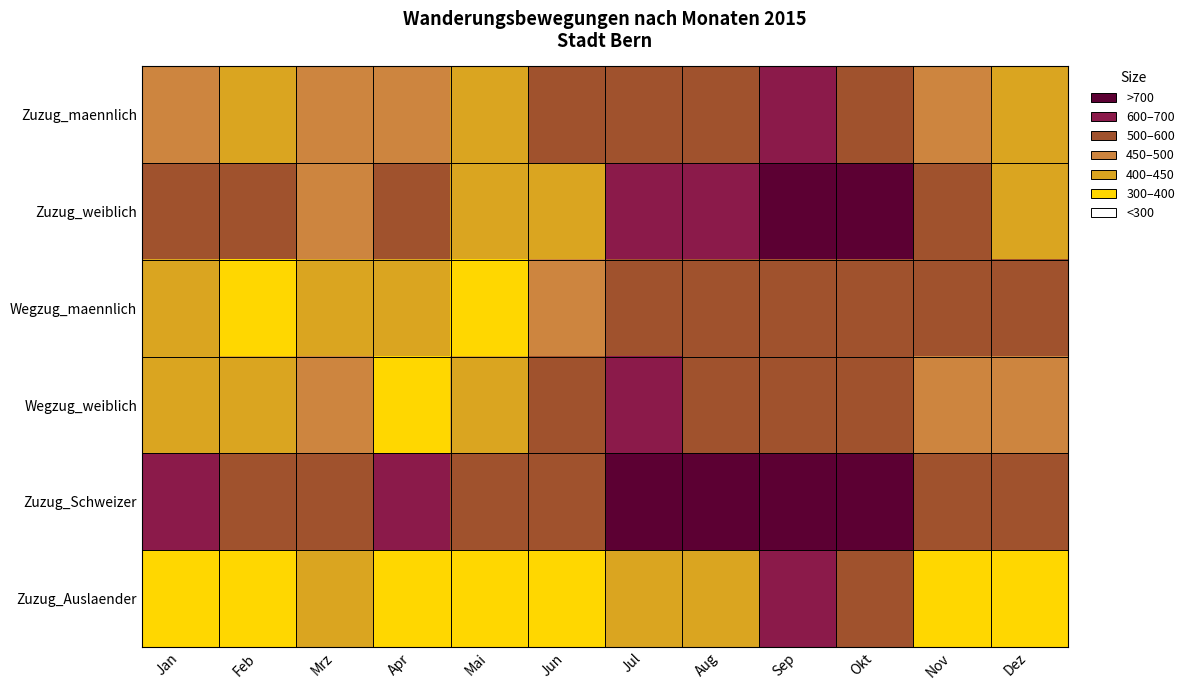

Reading left to right, transcribe all the data shown in this chart.

Zuzug_maennlich: Jan=453	Feb=442	Mrz=497	Apr=477	Mai=413	Jun=514	Jul=579	Aug=520	Sep=696	Okt=586	Nov=459	Dez=449
Zuzug_weiblich: Jan=510	Feb=501	Mrz=487	Apr=546	Mai=429	Jun=449	Jul=603	Aug=637	Sep=763	Okt=720	Nov=528	Dez=416
Wegzug_maennlich: Jan=406	Feb=382	Mrz=401	Apr=448	Mai=366	Jun=484	Jul=586	Aug=505	Sep=570	Okt=505	Nov=532	Dez=507
Wegzug_weiblich: Jan=418	Feb=417	Mrz=459	Apr=389	Mai=428	Jun=531	Jul=616	Aug=583	Sep=576	Okt=523	Nov=473	Dez=470
Zuzug_Schweizer: Jan=612	Feb=578	Mrz=548	Apr=624	Mai=519	Jun=566	Jul=738	Aug=720	Sep=833	Okt=756	Nov=597	Dez=526
Zuzug_Auslaender: Jan=351	Feb=365	Mrz=436	Apr=399	Mai=323	Jun=397	Jul=444	Aug=437	Sep=626	Okt=550	Nov=390	Dez=339